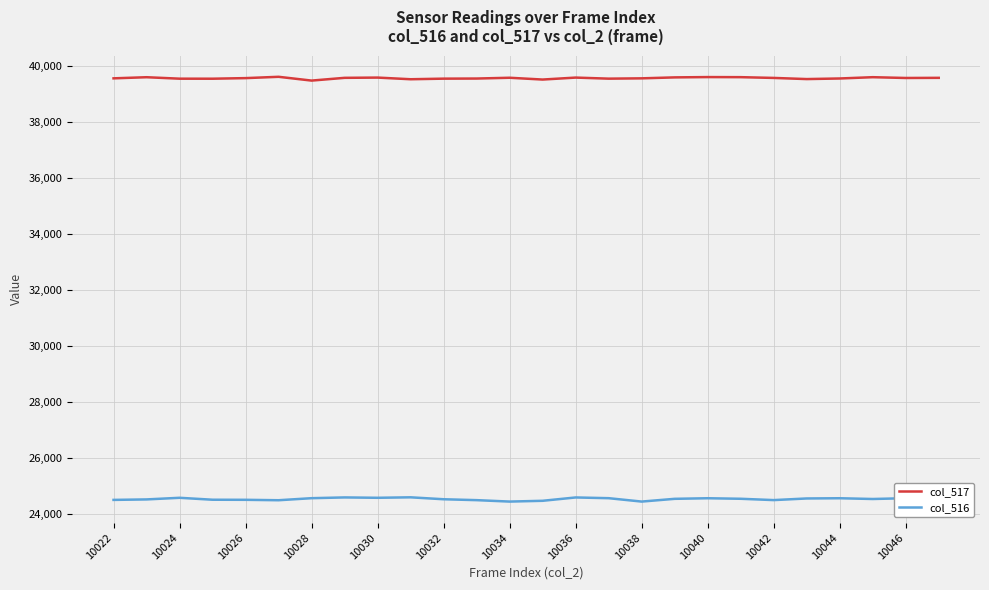

How many lines are shown in the chart?

2